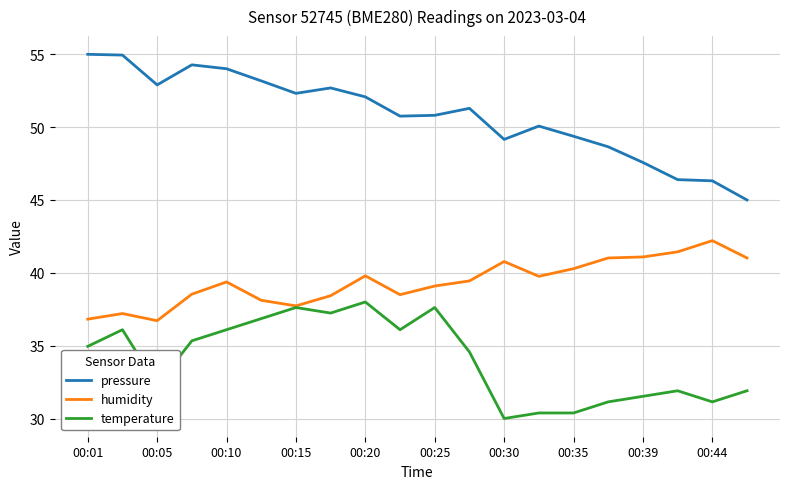

Which series has the largest total across all categories?

pressure